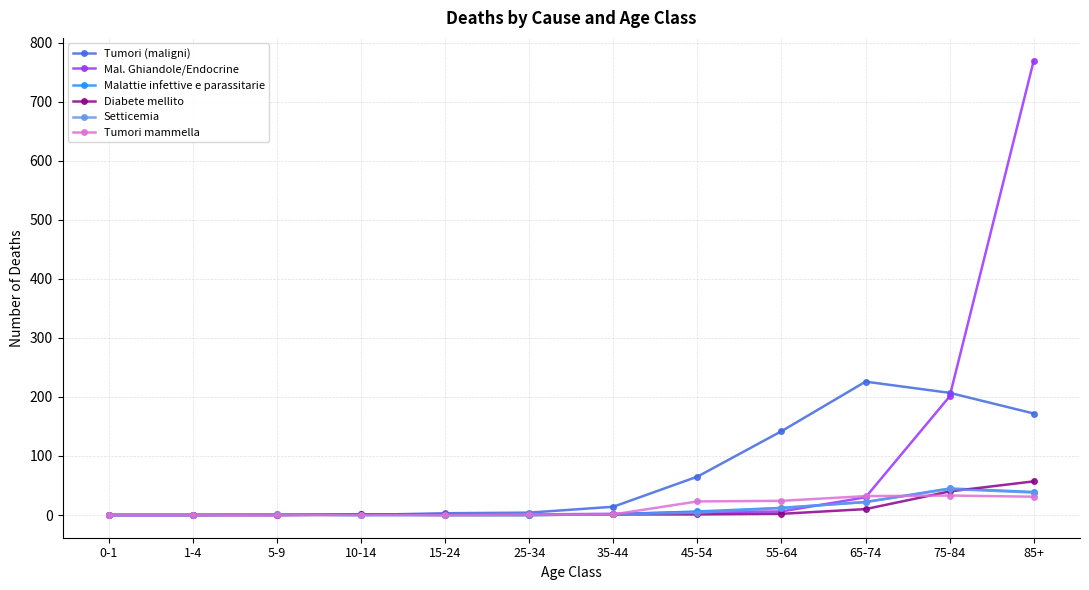

At which category is the sum across all series the highest?

85+